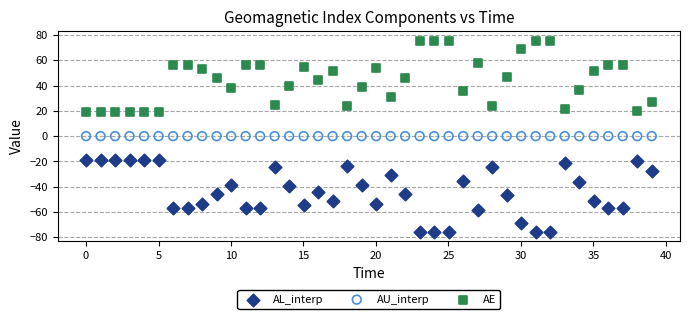

Which series reaches the minimum Y coordinate?

AL_interp